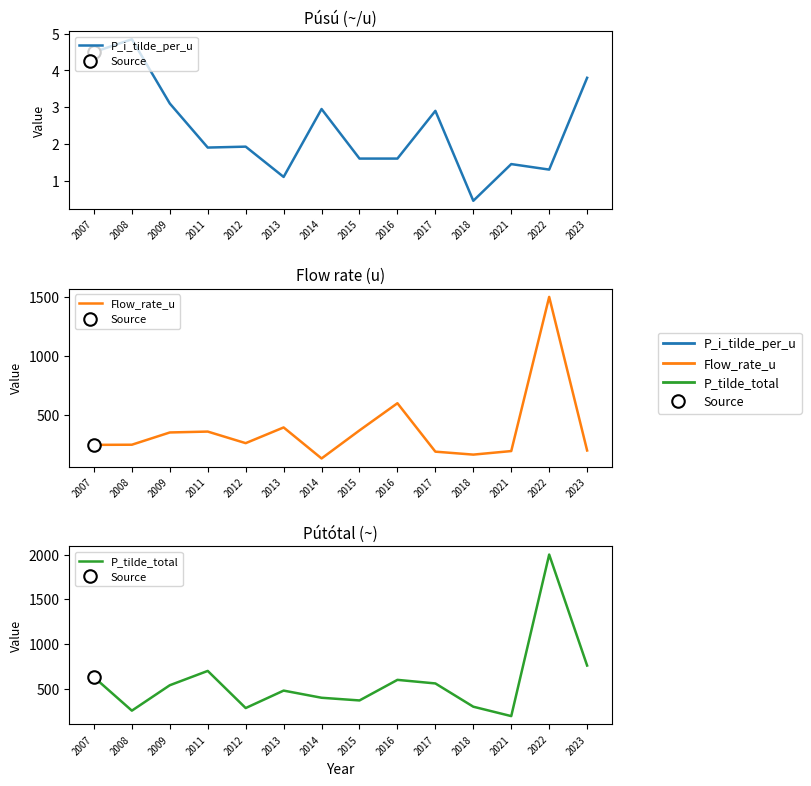

Reading left to right, extract all data points from this chart.

P_i_tilde_per_u: 4.5	4.8	3.1	1.9	1.9	1.1	3.0	1.6	1.6	2.9	0.5	1.4	1.3	3.8
Flow_rate_u: 247.5	248.8	352.5	360.0	262.0	395.0	132.5	370.0	600.0	190.0	165.0	195.0	1500.0	200.0
P_tilde_total: 630.0	256.0	540.0	700.0	285.0	480.0	400.0	370.0	600.0	560.0	300.0	195.0	2000.0	760.0